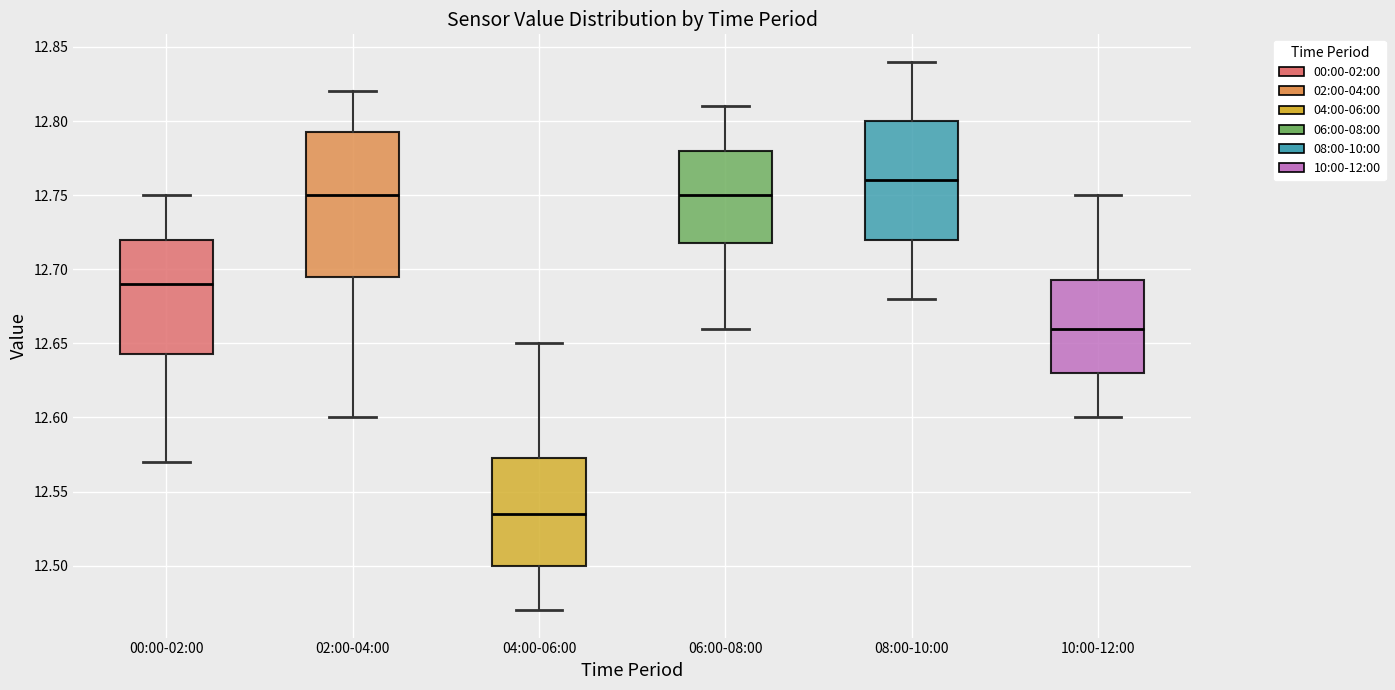

Which box's median line is the highest?

08:00-10:00